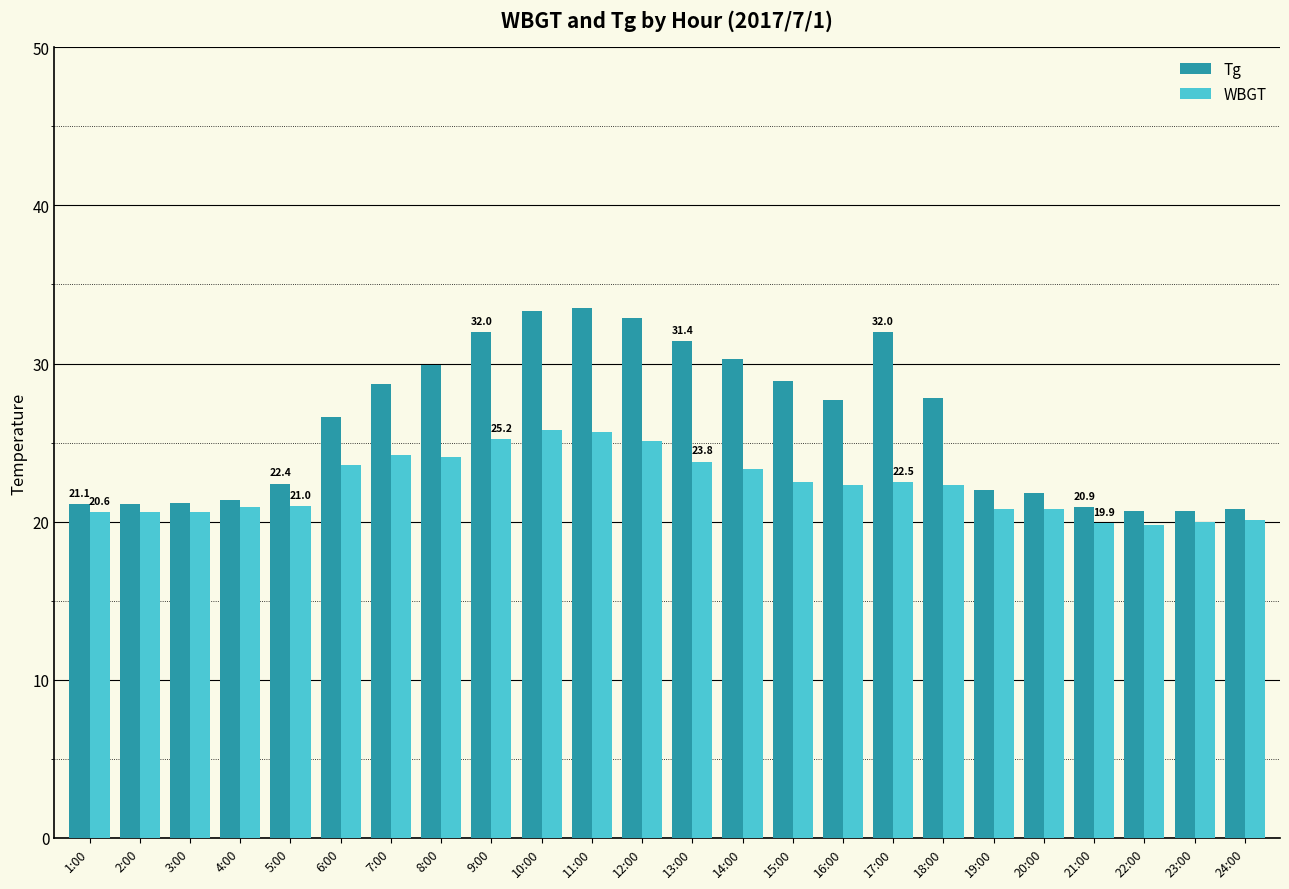

What is the difference between the second highest and second lowest values in the Tg series?

12.6